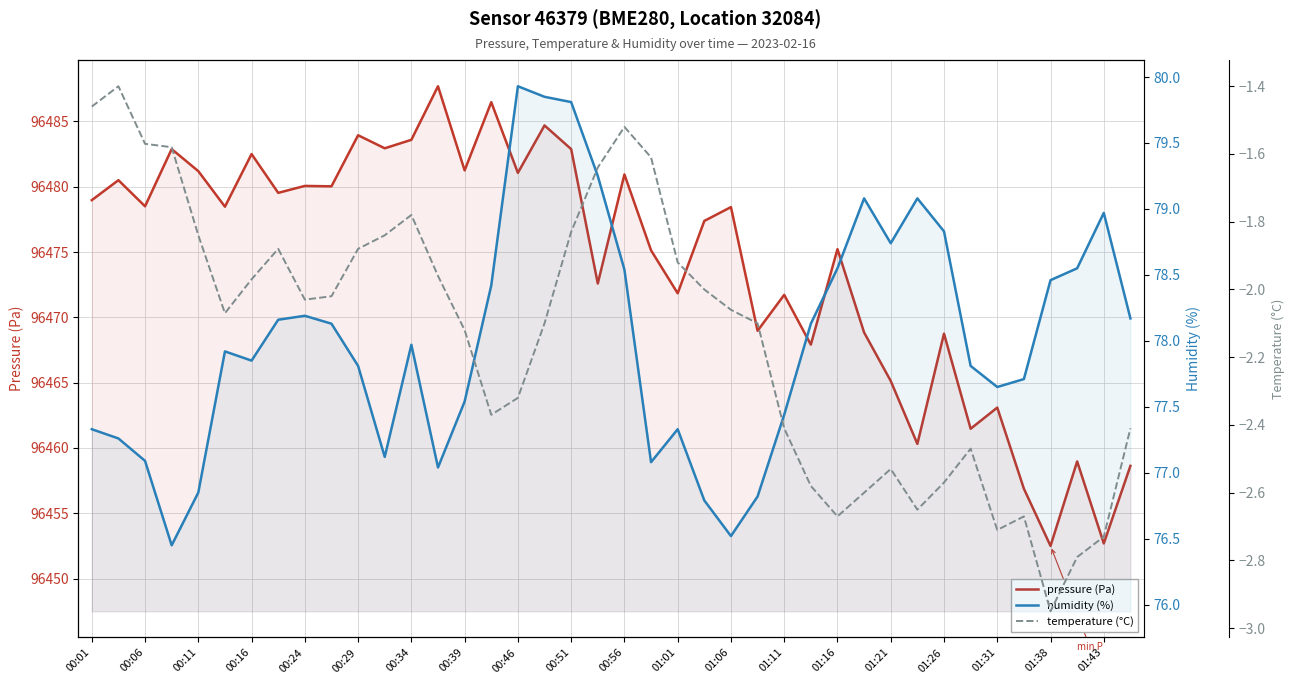

What is the difference between the maximum and minimum values in the pressure (Pa) series?

35.2